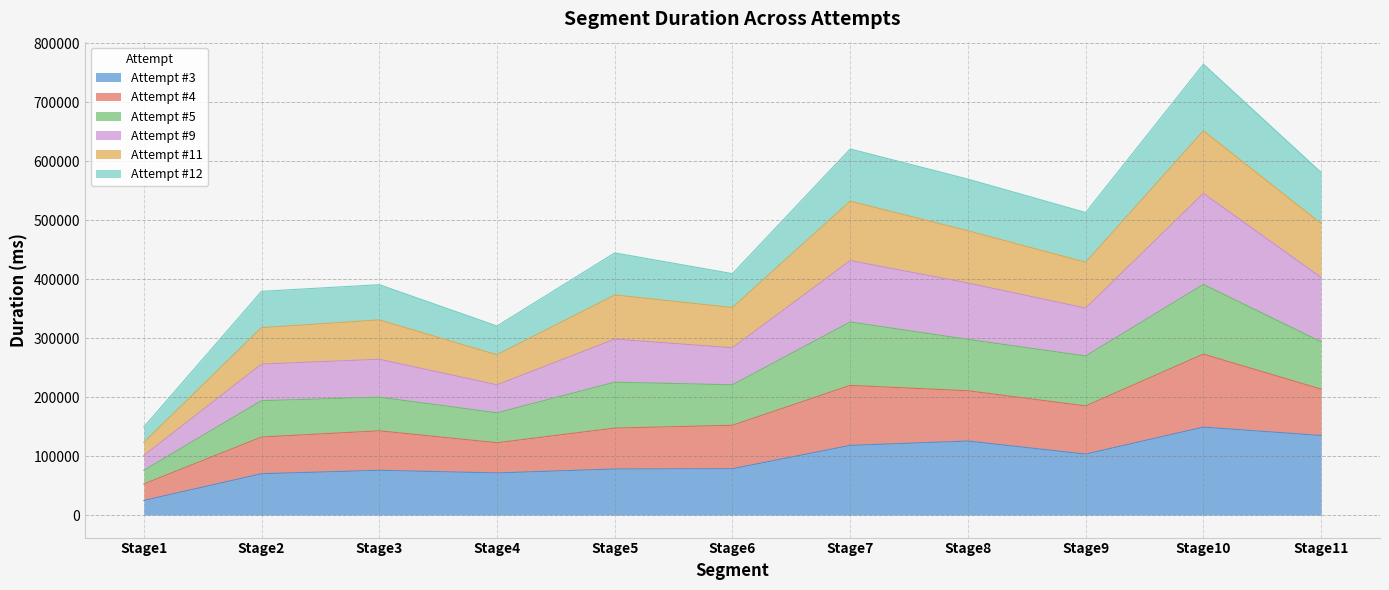

What is the total value across all series at Stage8?

569507